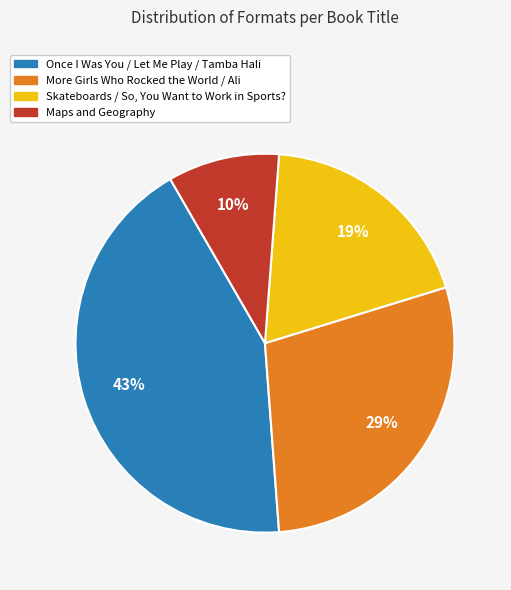

Is there a majority slice in this chart?

No